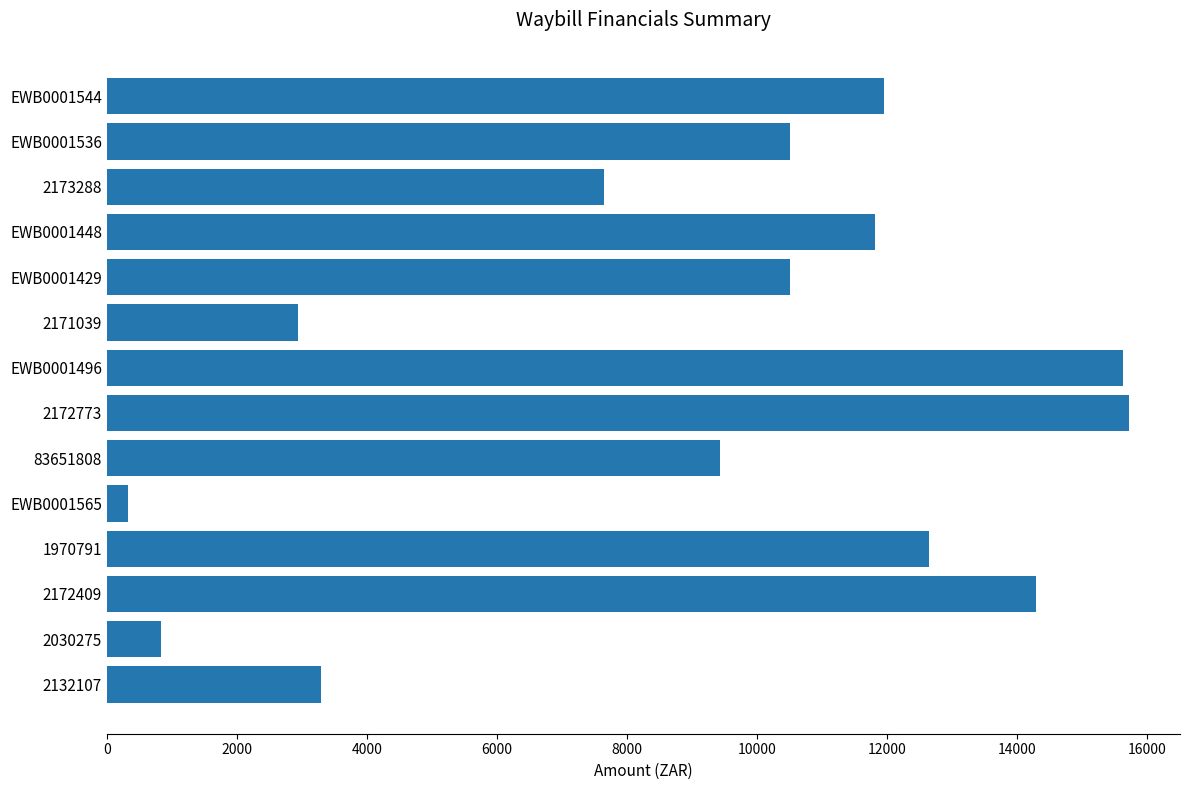

How many series are shown in this chart?

1